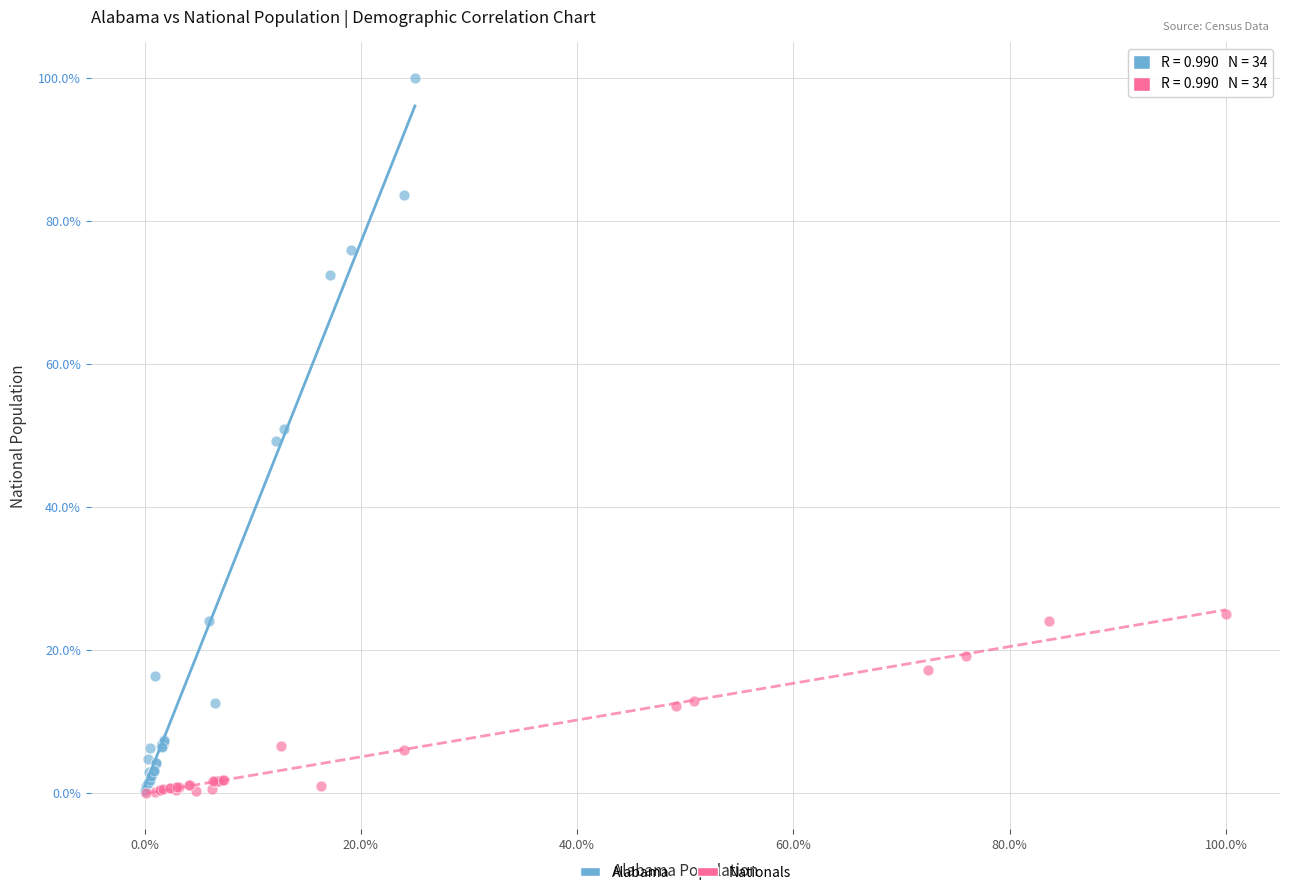

Which series contains the highest Y value?

Alabama